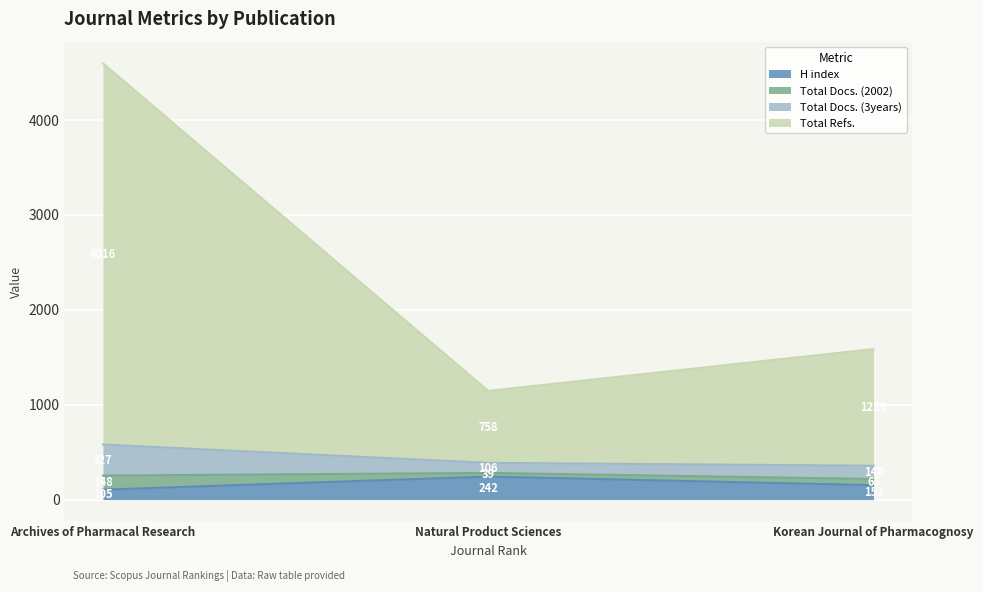

What is the approximate value of H index at Korean Journal of Pharmacognosy, to the nearest 10?

150